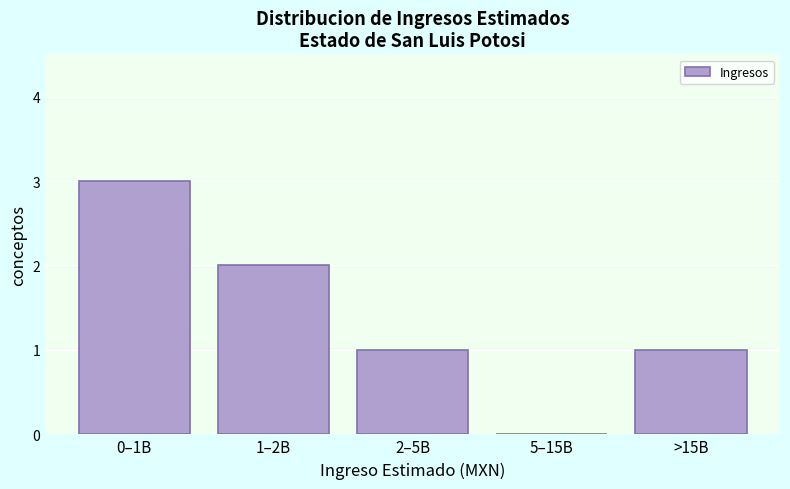

Reading right to left, transcribe all the data shown in this chart.

>15B=1	5–15B=0	2–5B=1	1–2B=2	0–1B=3